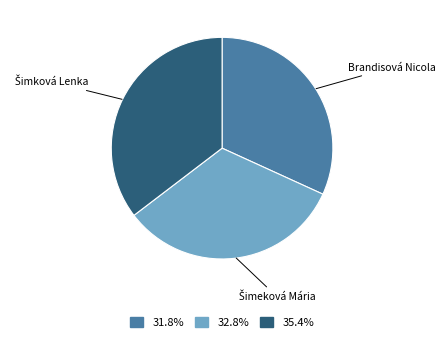

Is there a majority slice in this chart?

No